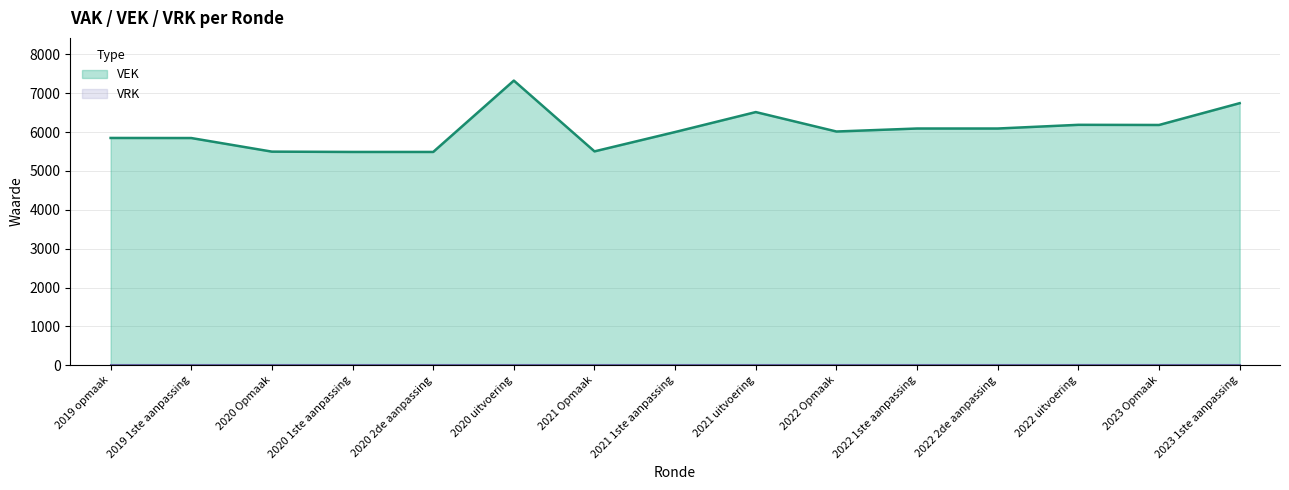

Reading left to right, transcribe all the data shown in this chart.

5848	5846	5496	5488	5488	7324	5503	6001	6514	6014	6091	6091	6186	6182	6743